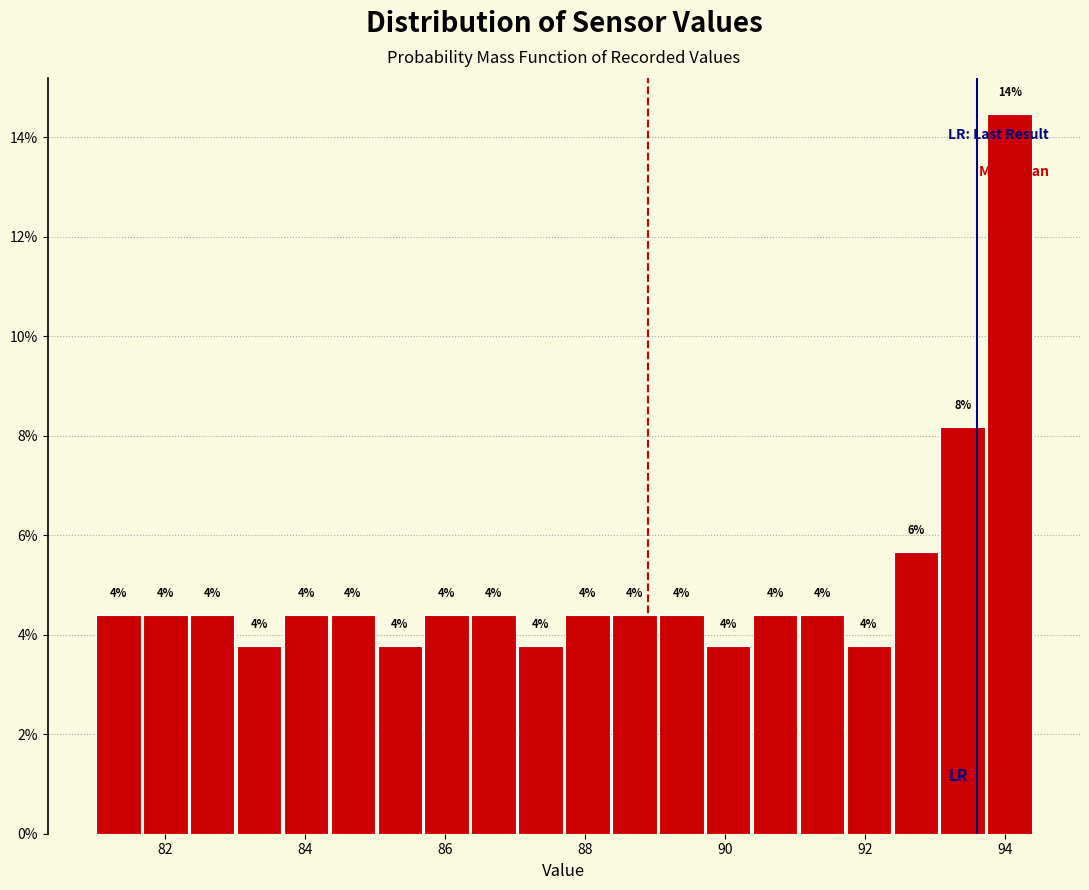

Read against the x-axis, roughly where is the centre of the tallest bar?

94.0